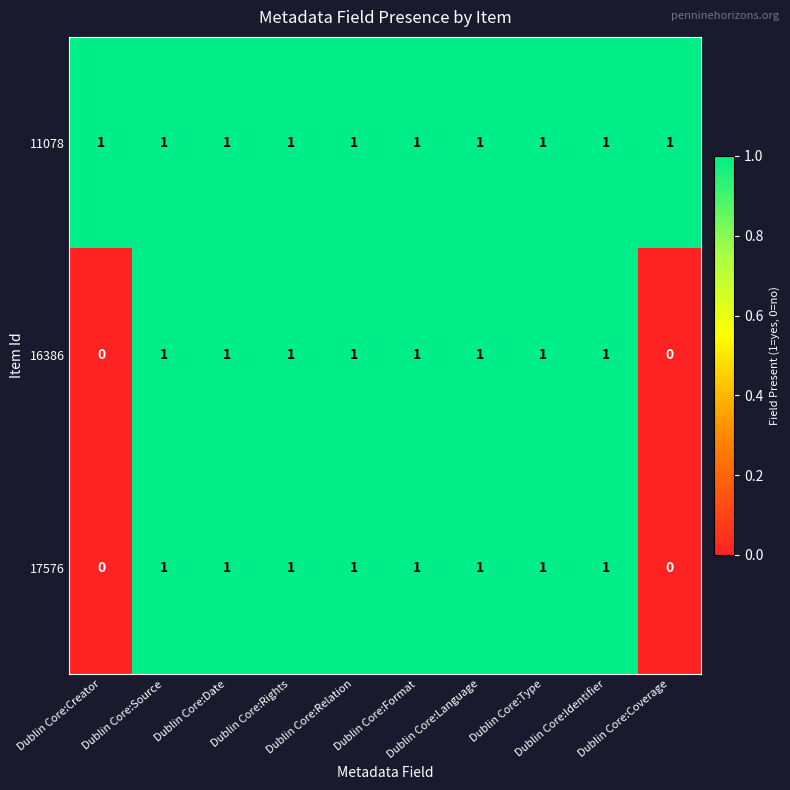

Count the 16386 values in the range 1 to 2.

8